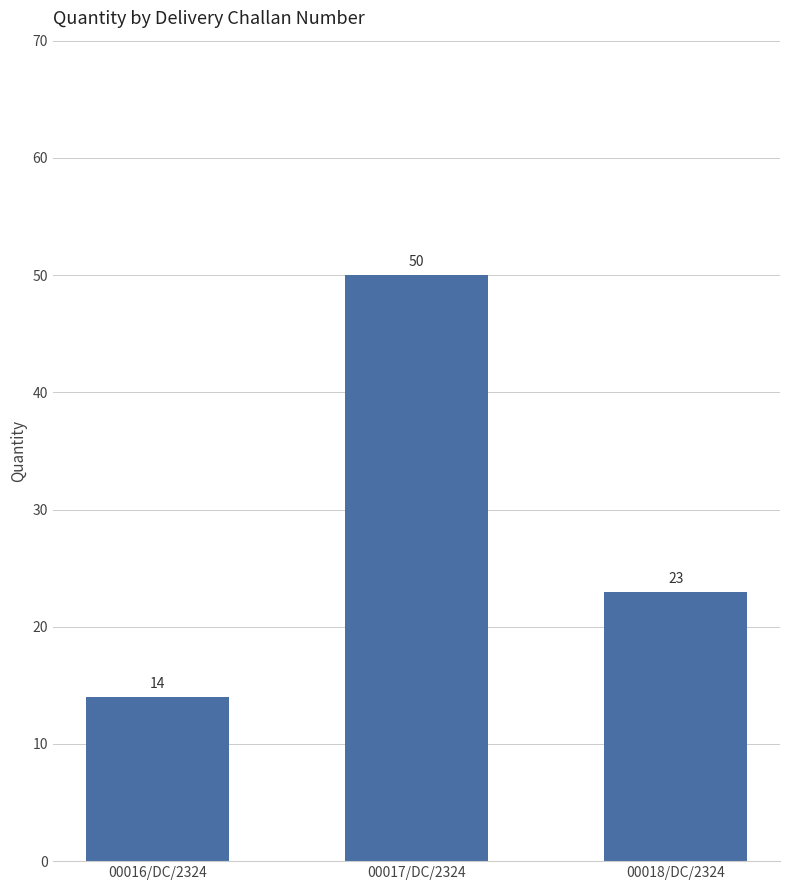

Which label corresponds to the smallest value in the chart?

00016/DC/2324